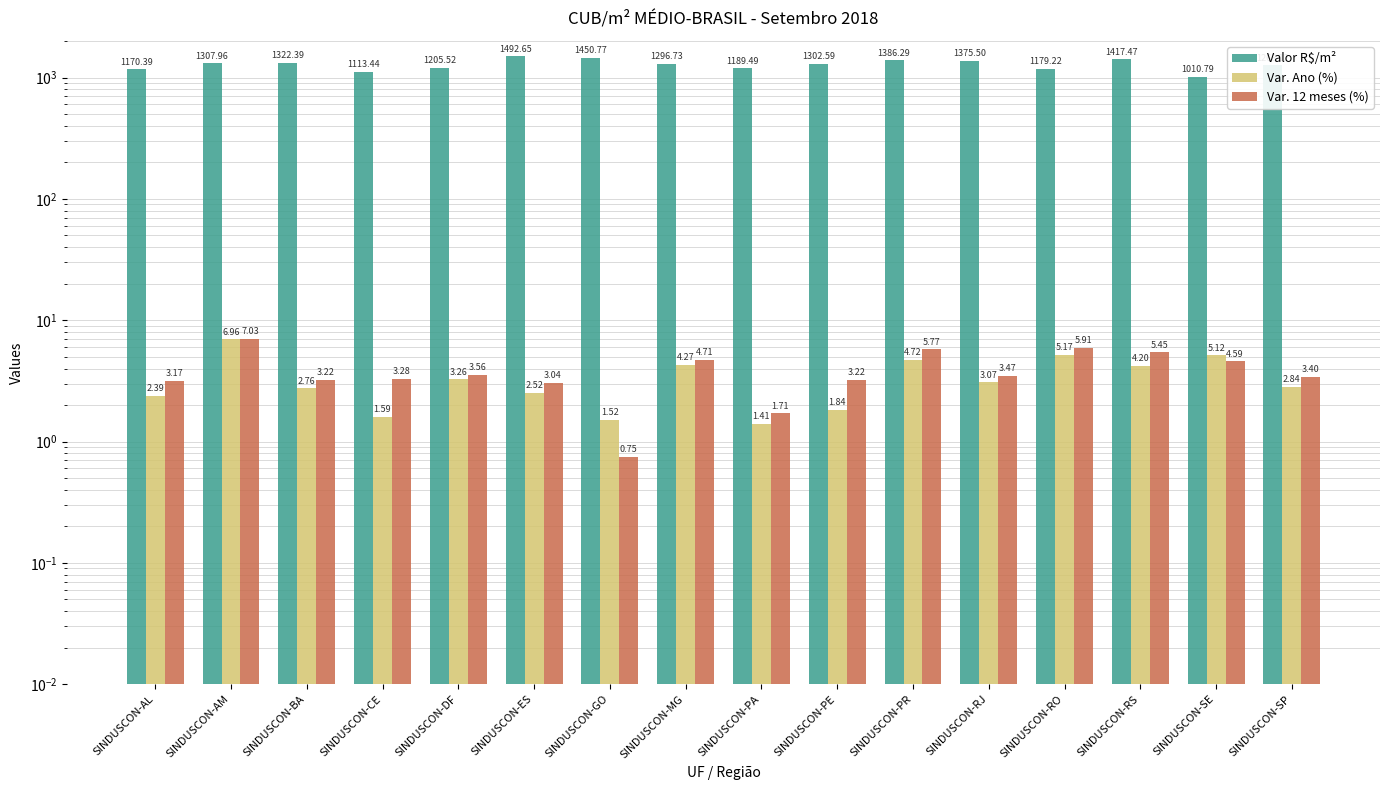

What is the sum of the Var. 12 meses (%) values at SINDUSCON-SP and SINDUSCON-RJ?

6.9